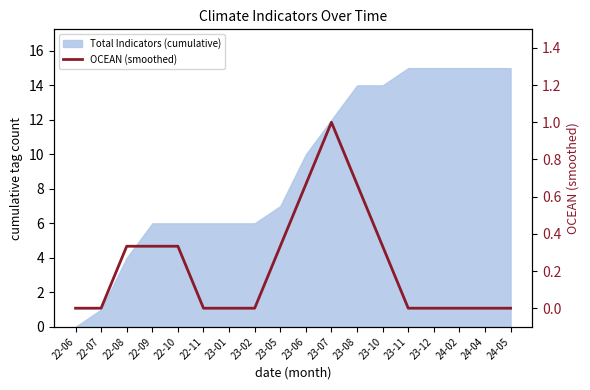

Is it true that the value at 23-02 is 0.0?

True